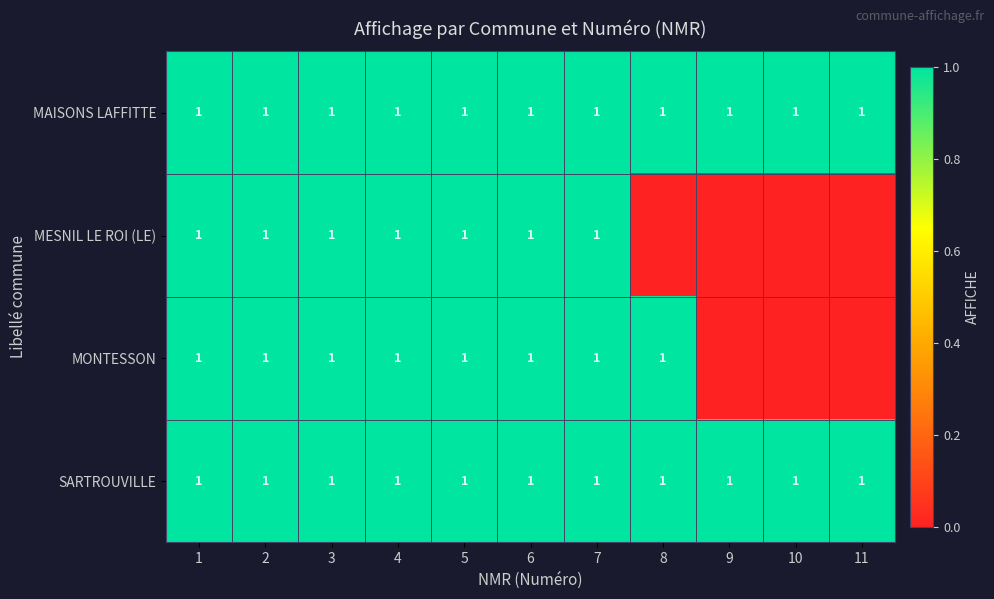

True or false: MONTESSON has a value of 1 at 3.

True